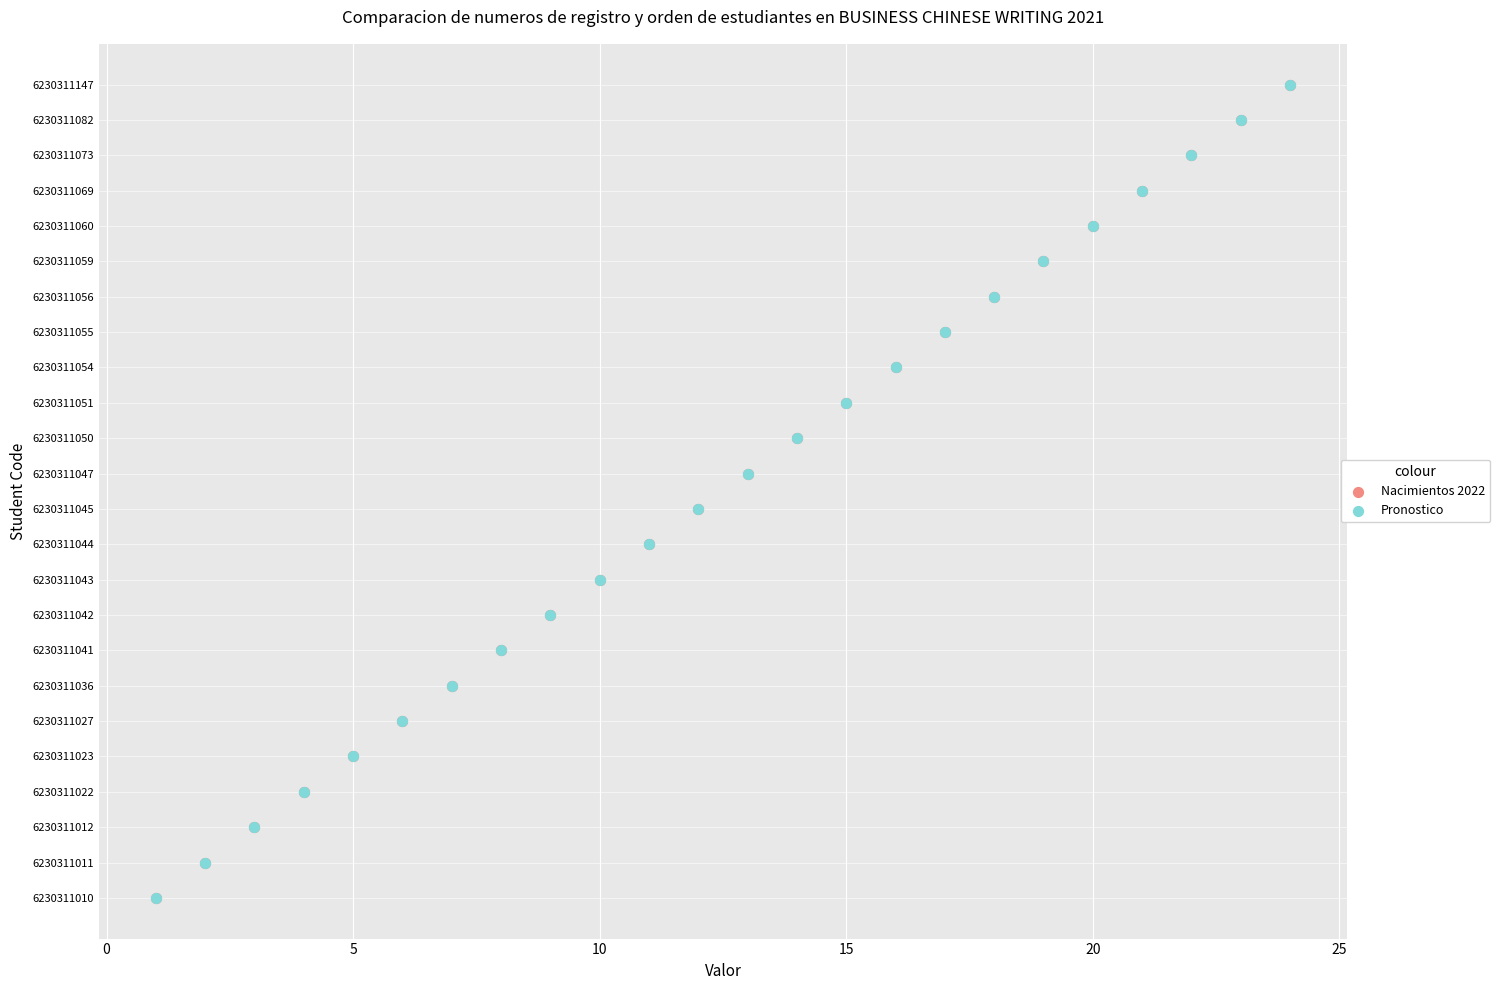

Which series reaches the maximum Y coordinate?

Nacimientos 2022